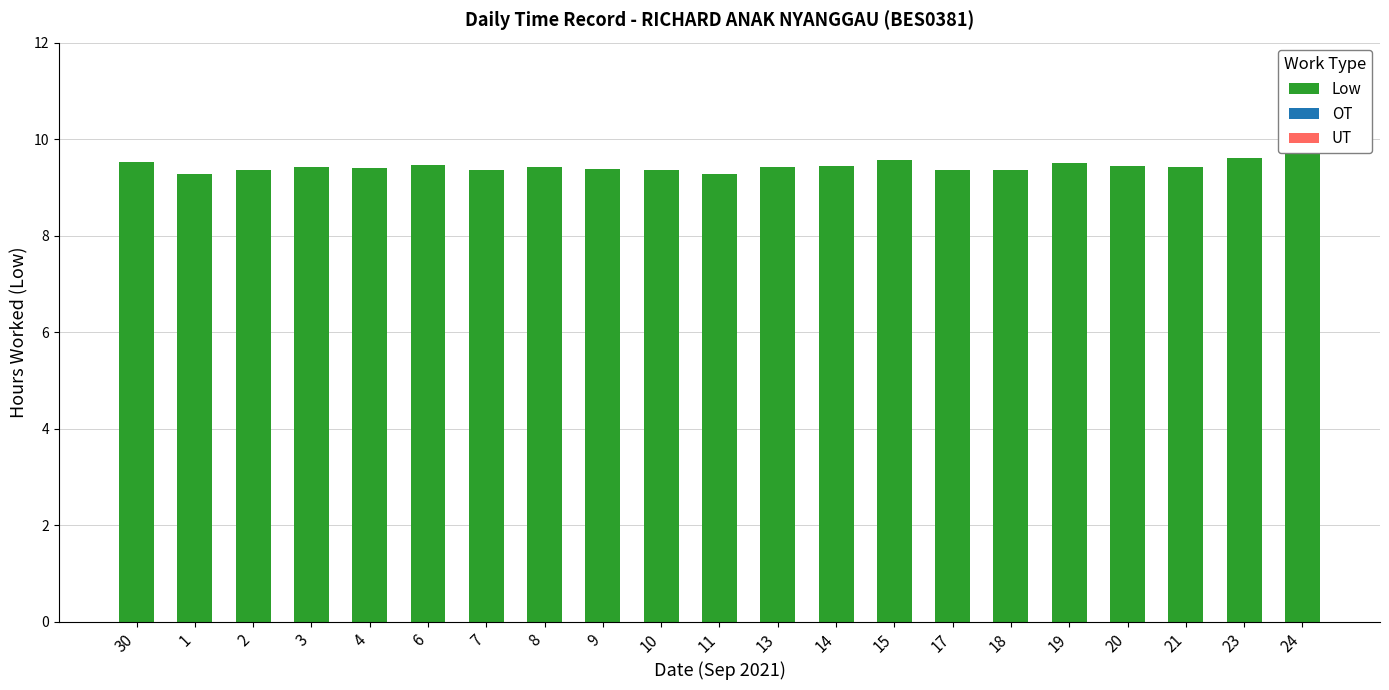

What is the sum of all values?

198.1